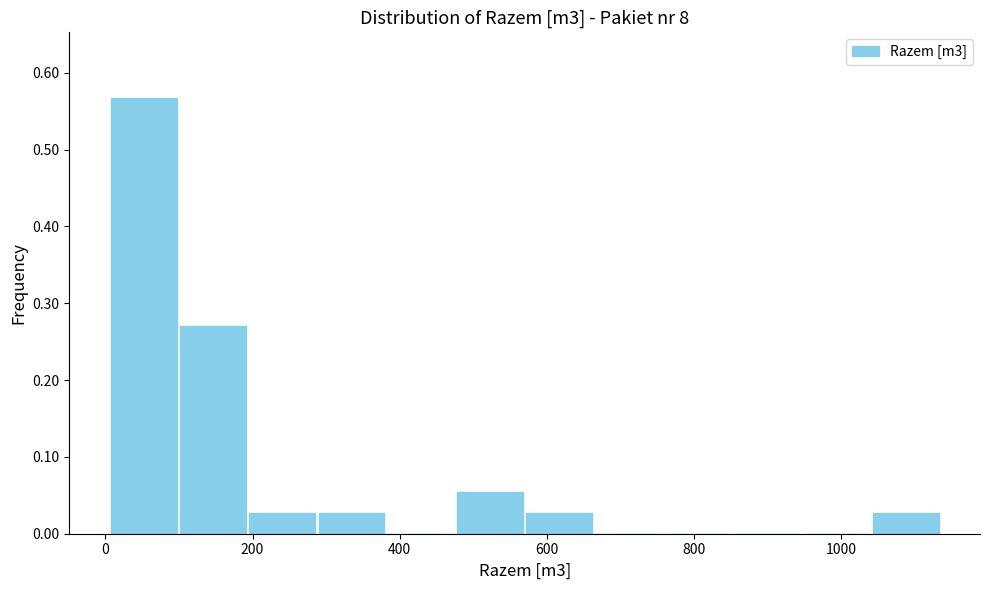

Reading left to right, transcribe this chart: for each bar, give the range it covers on the x-axis and its height. Neither the bar edges nor the heights are printed on the chart, so give them approximately, as read against the axes.

0 to 100: 0.57
100 to 200: 0.27
200 to 280: 0.03
280 to 380: 0.03
380 to 480: 0
480 to 580: 0.05
580 to 660: 0.03
660 to 760: 0
760 to 860: 0
860 to 940: 0
940 to 1040: 0
1040 to 1140: 0.03